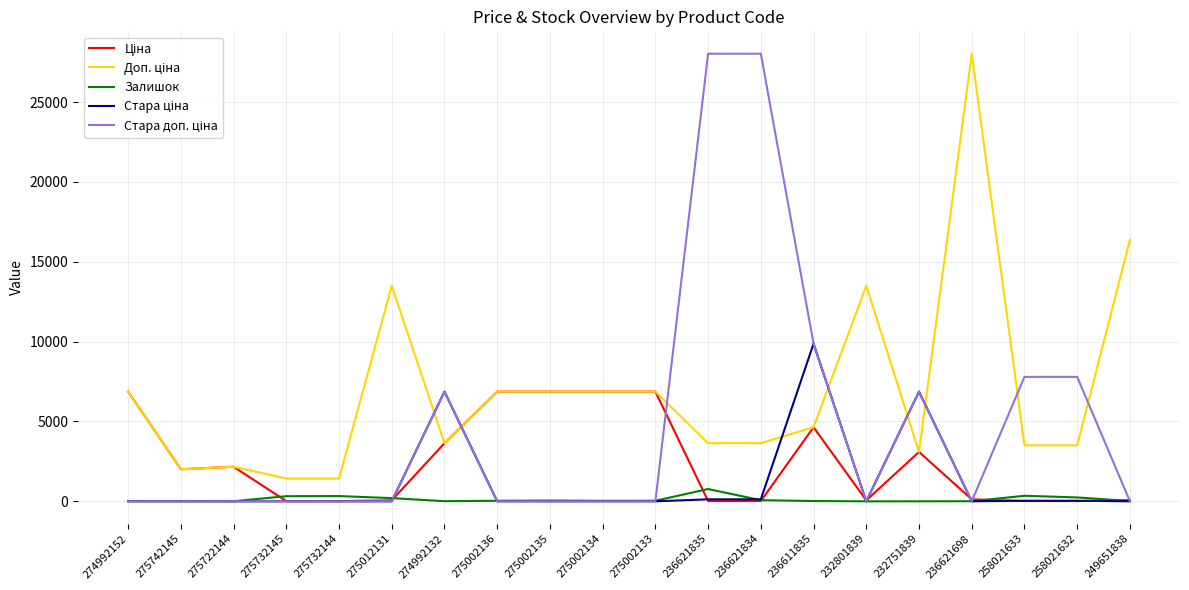

What is the maximum value for Залишок?

769.0